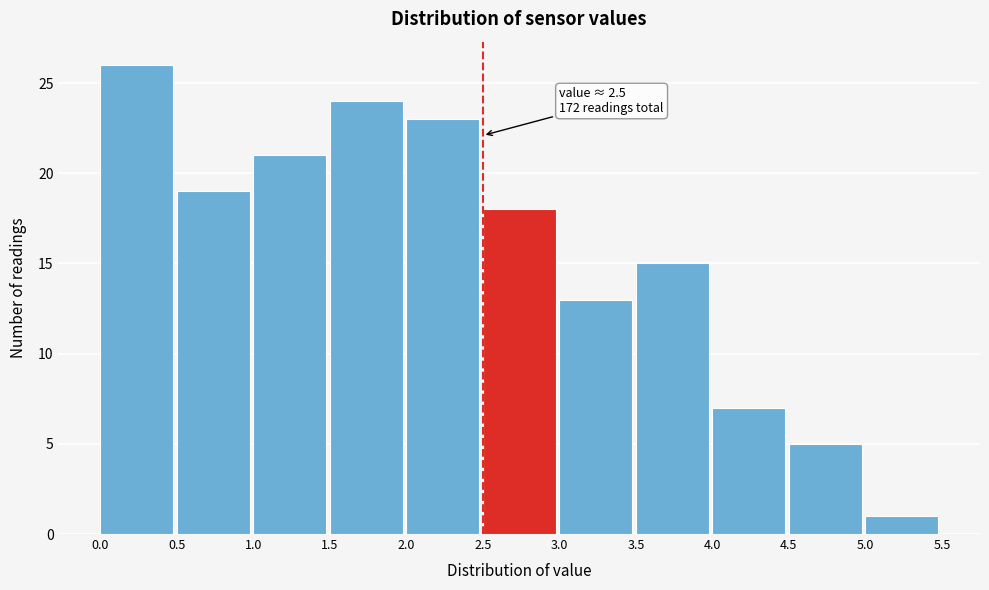

Over which range of the x-axis is the bar tallest?

0.0 to 0.5